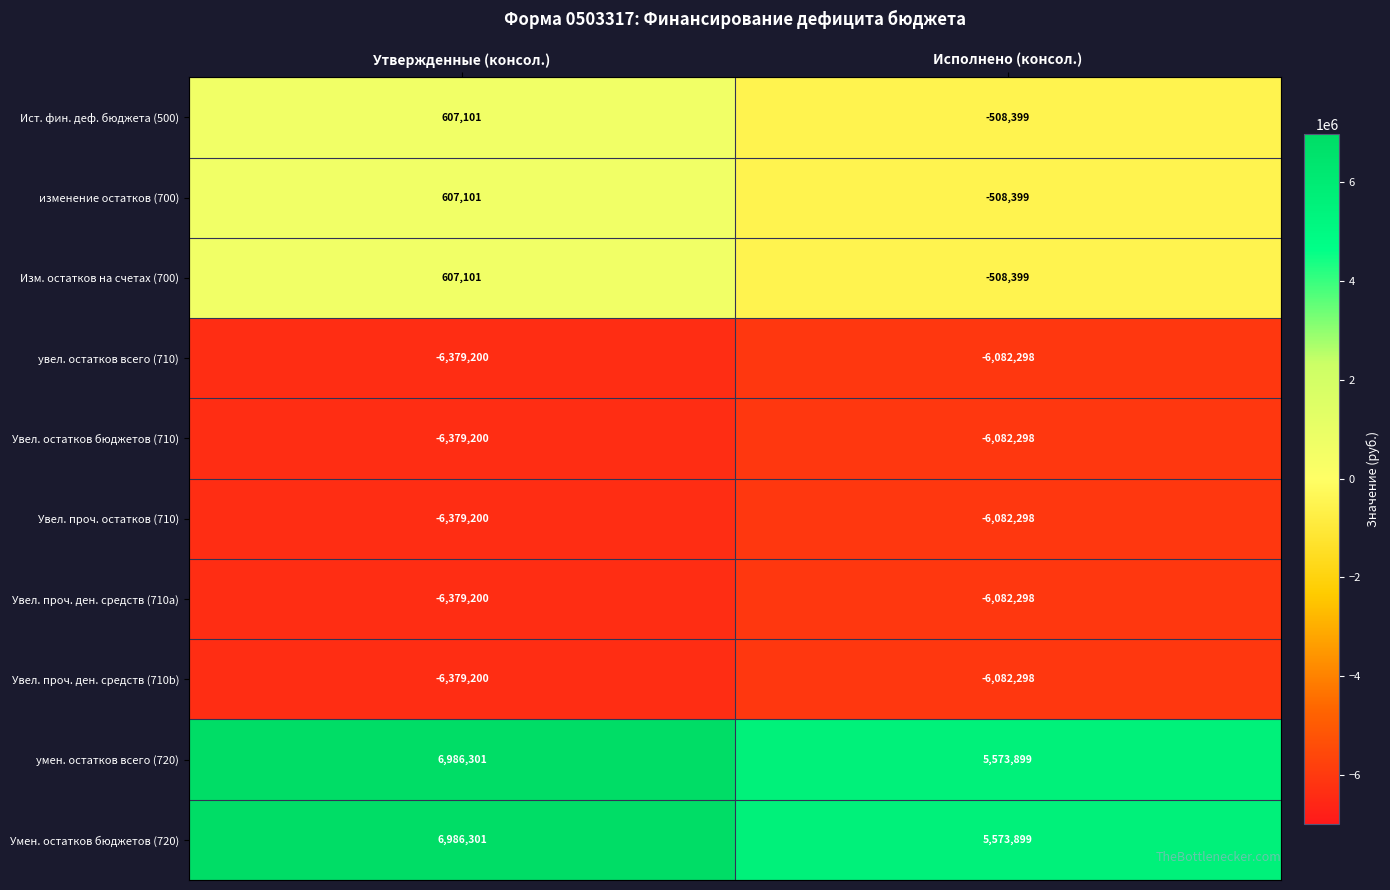

What is the difference between the highest and lowest values at Исполнено (консол.)?

11656197